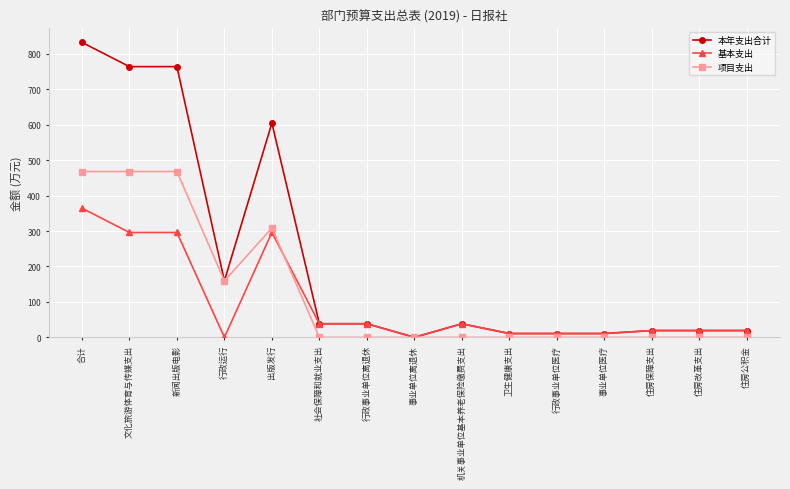

Which series has the largest range (max minus min)?

本年支出合计